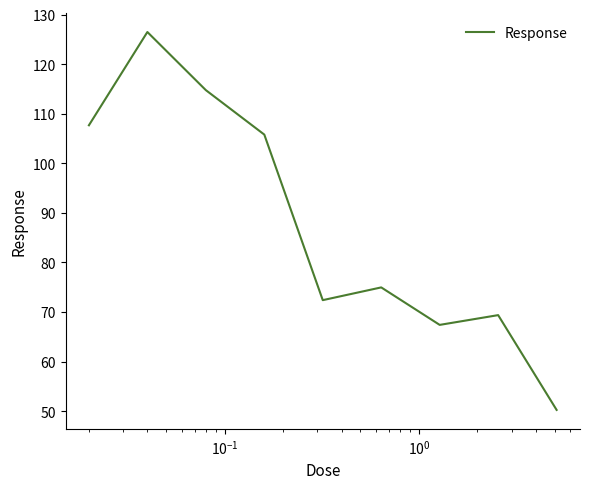

What is the maximum value shown in the chart?

126.5